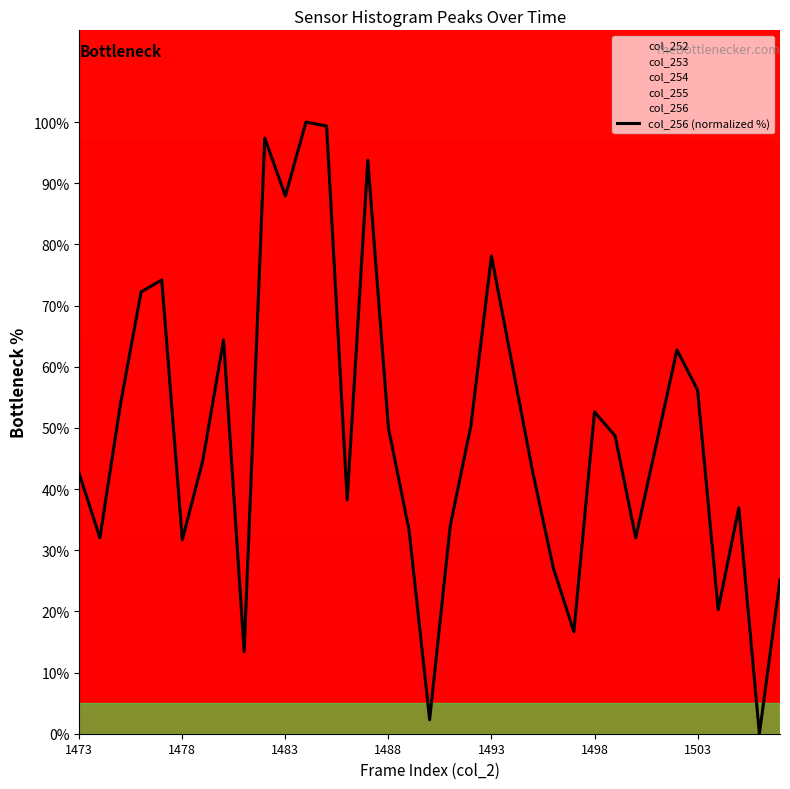

What position from the left is 17?

18